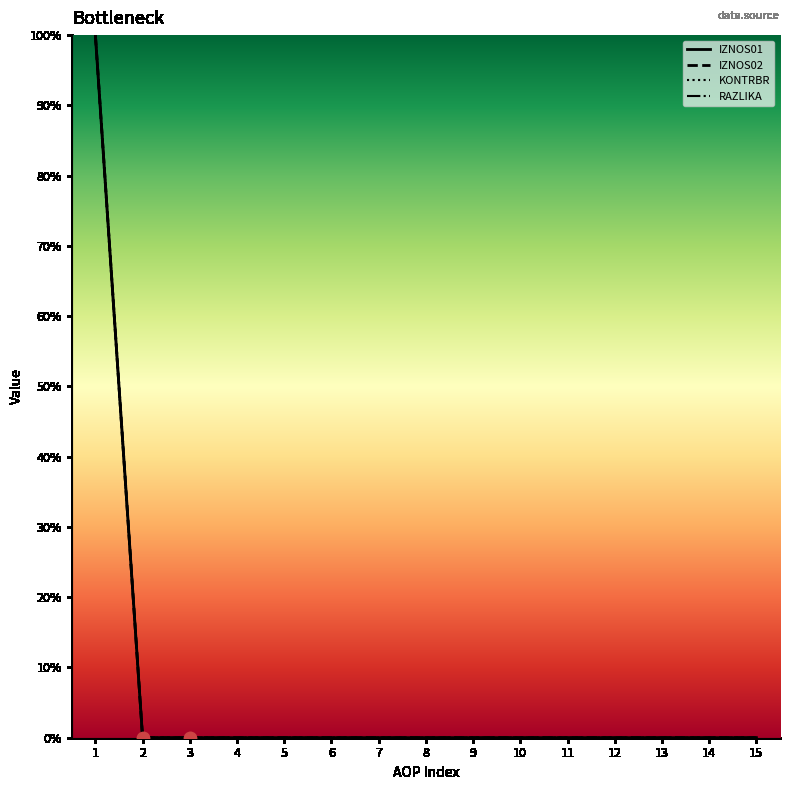

Is the value of RAZLIKA at 9 greater than the value of IZNOS02 at 15?

No